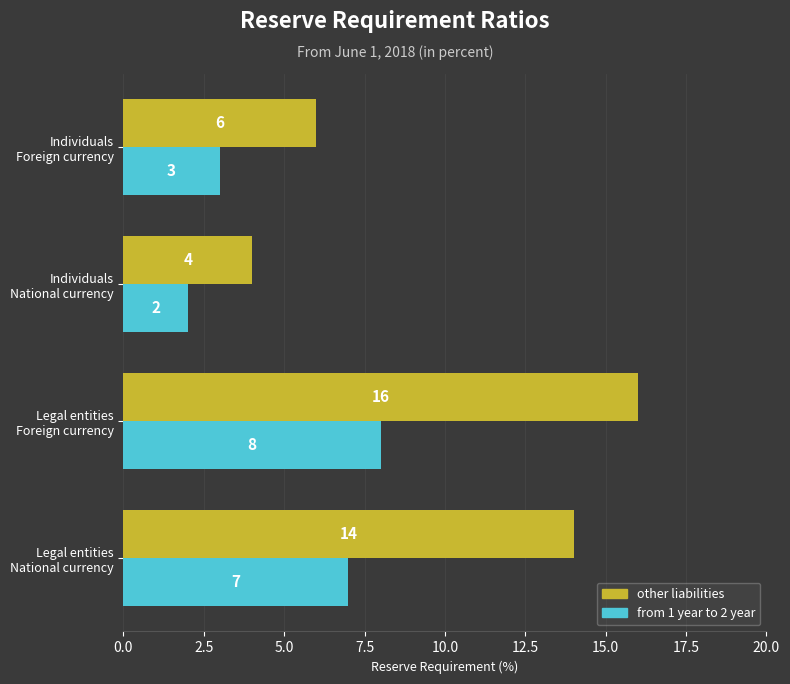

Rank the series by their maximum value, from highest to lowest.

other liabilities, from 1 year to 2 year